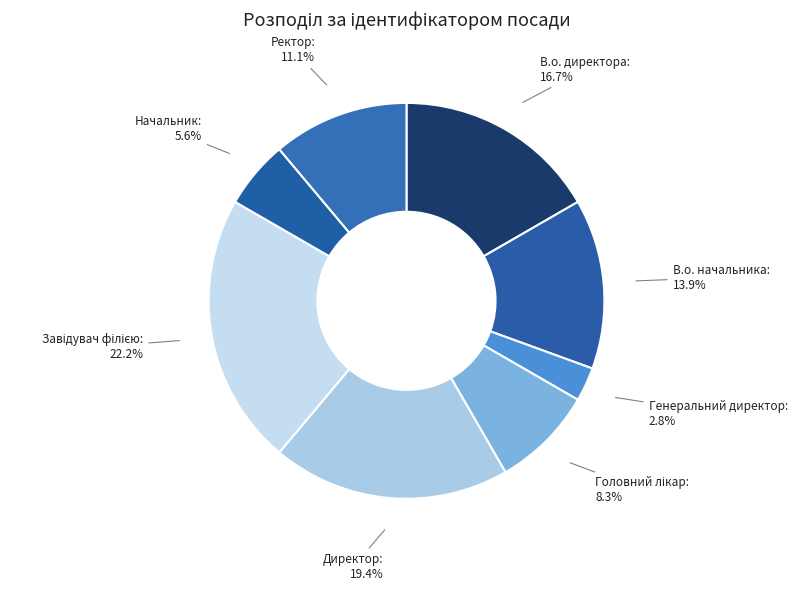

Is it true that Директор is 19% of the pie?

True